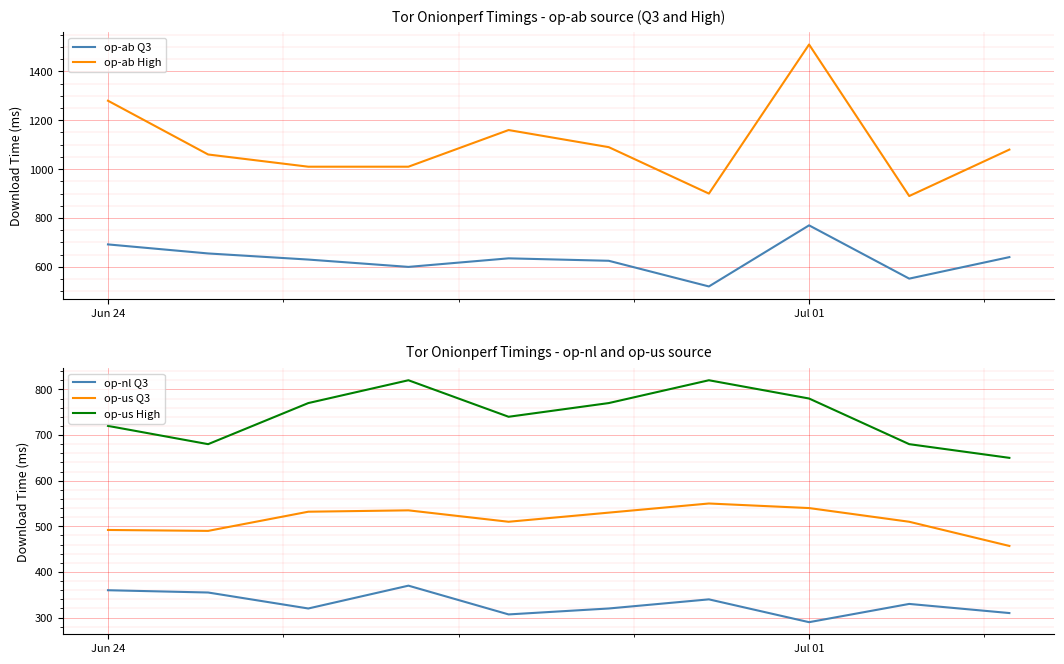

The op-ab Q3 series shows 947 at Jun 24. True or false?

False